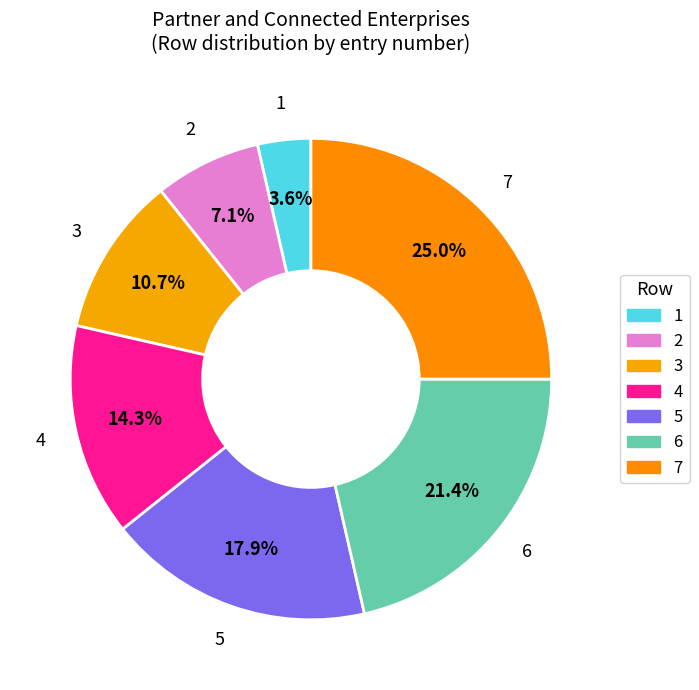

Do 3 and 4 together represent more than half of the pie?

No